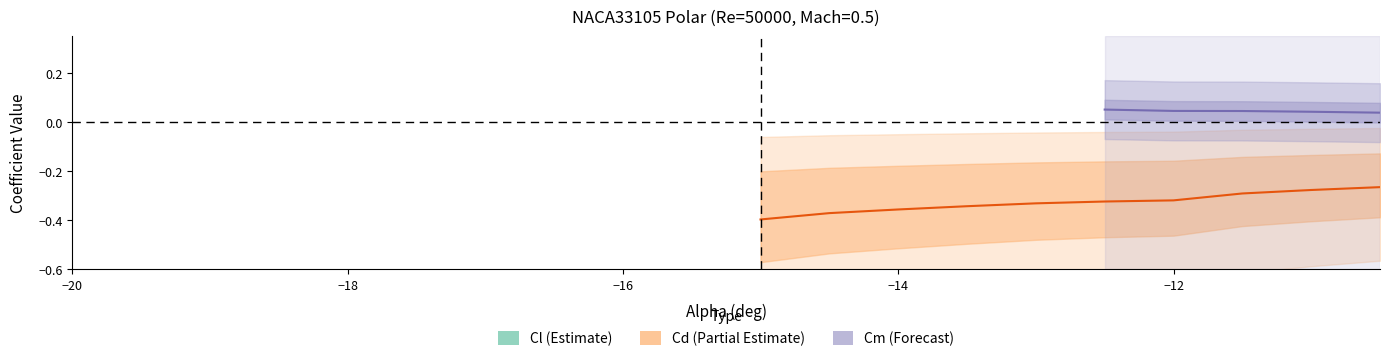

What is the total value across all series at 14?

-0.4